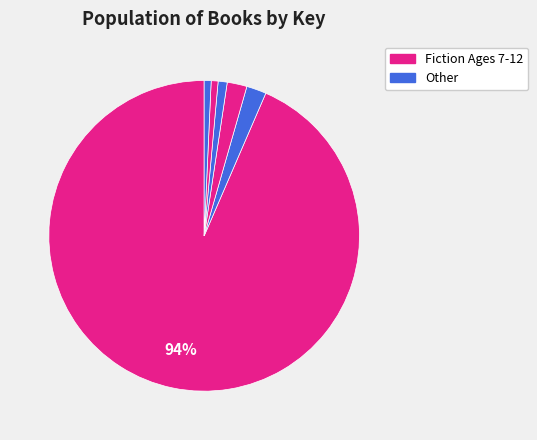

How many segments does this pie chart have?

6